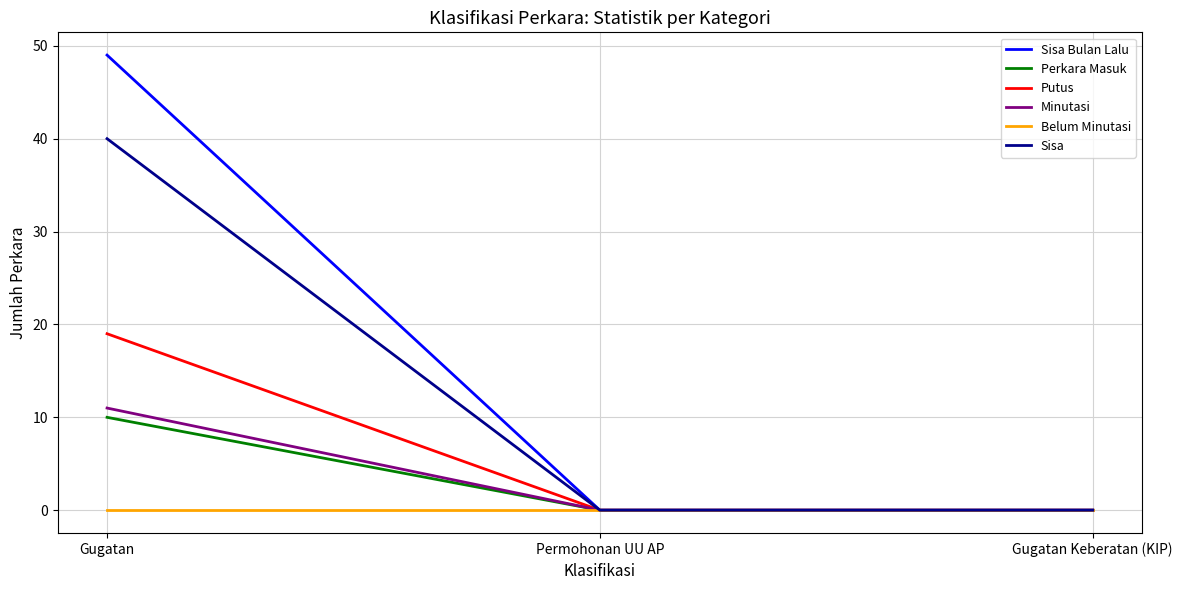

At which category does the chart reach its peak across all series?

Gugatan